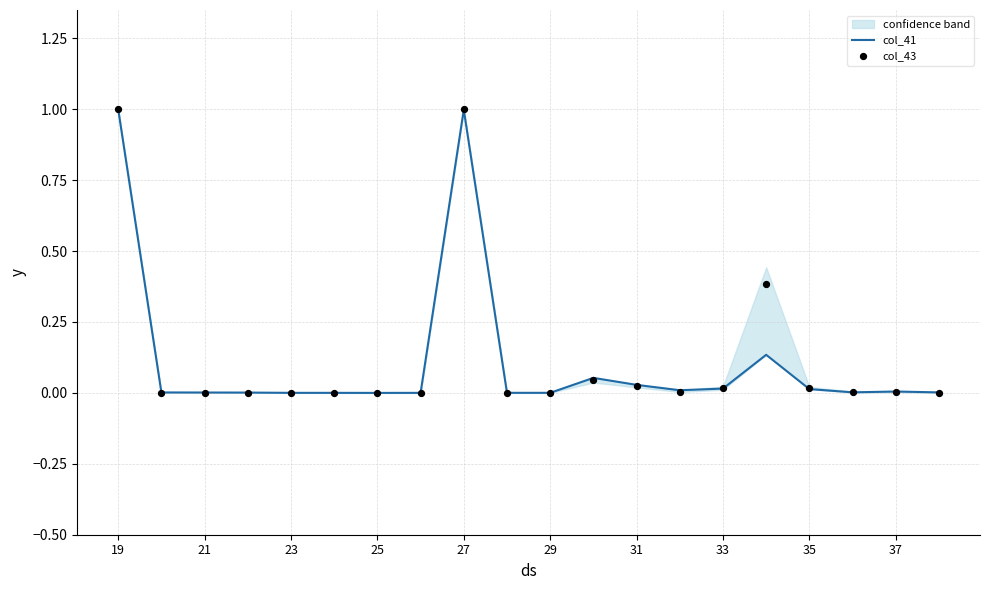

What are all the series names shown in the legend?

col_41, col_43